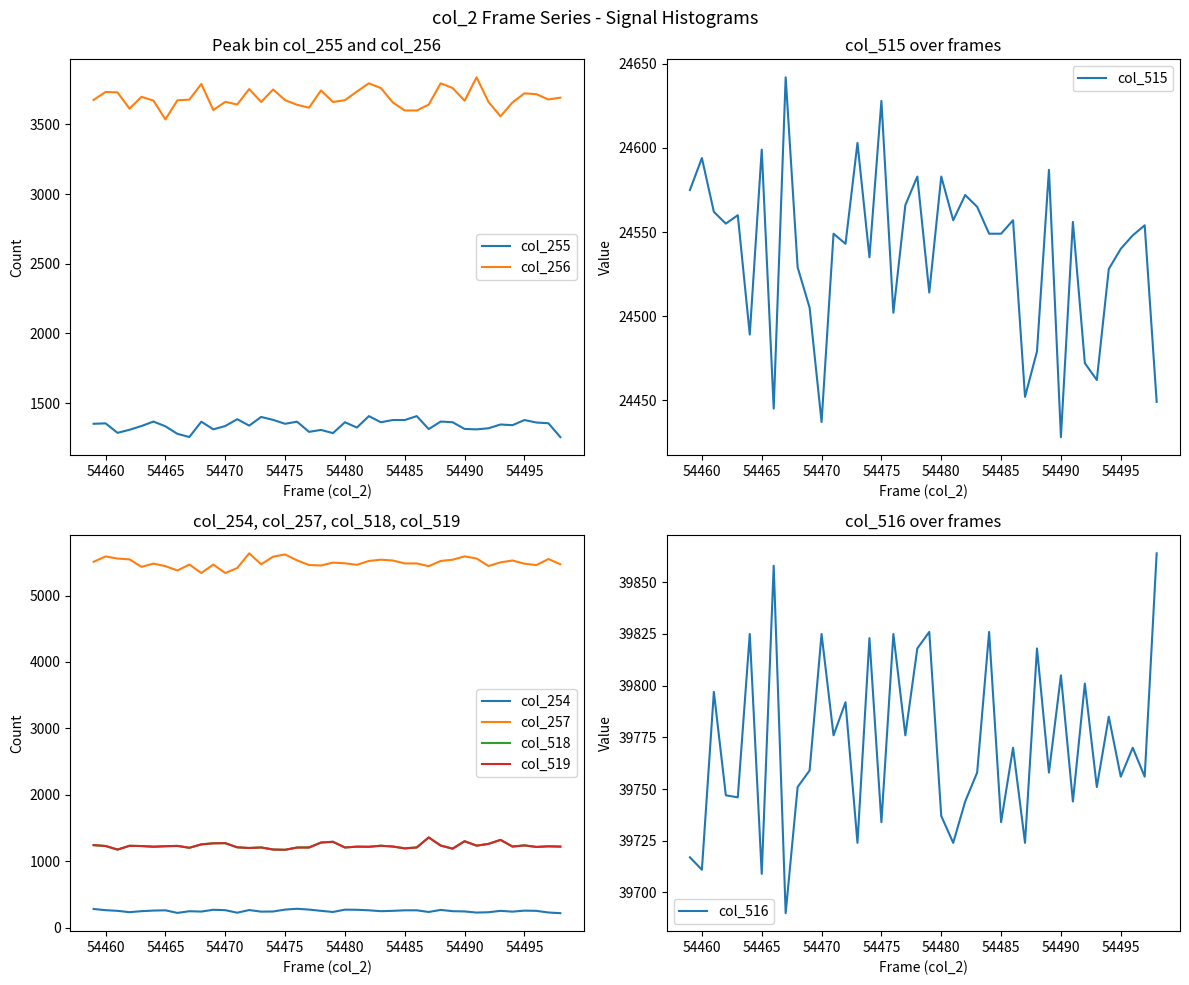

What is the average value of the col_518 series?

1232